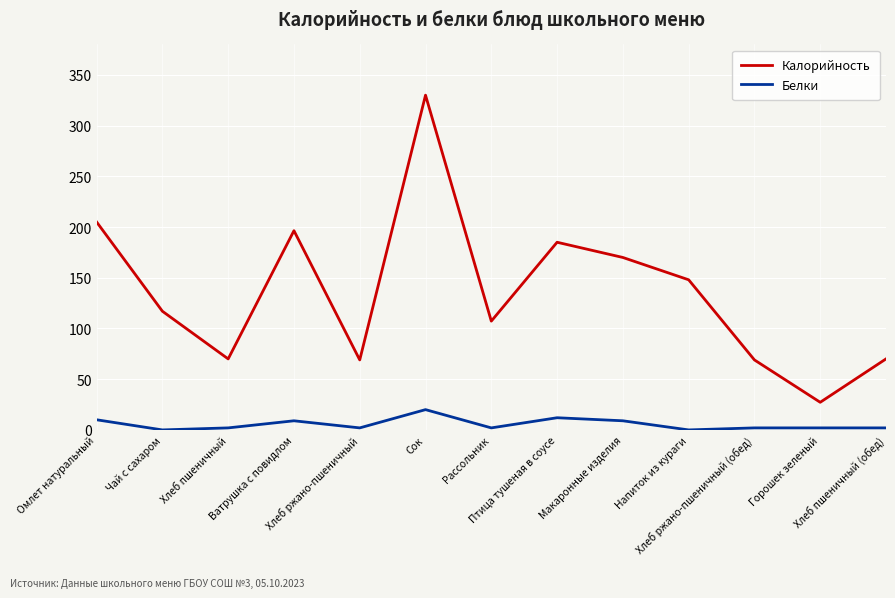

Is the value of Белки at Напиток из кураги greater than the value of Калорийность at Хлеб ржано-пшеничный?

No